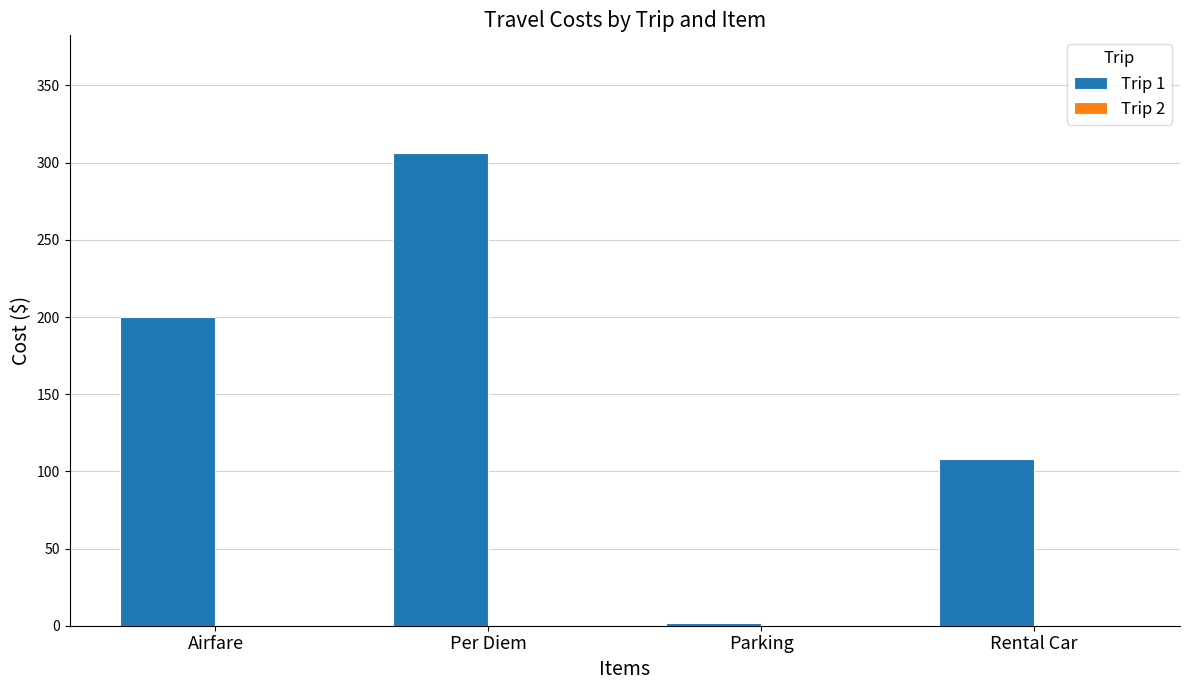

Are the bars grouped side by side (vs. stacked)?

No